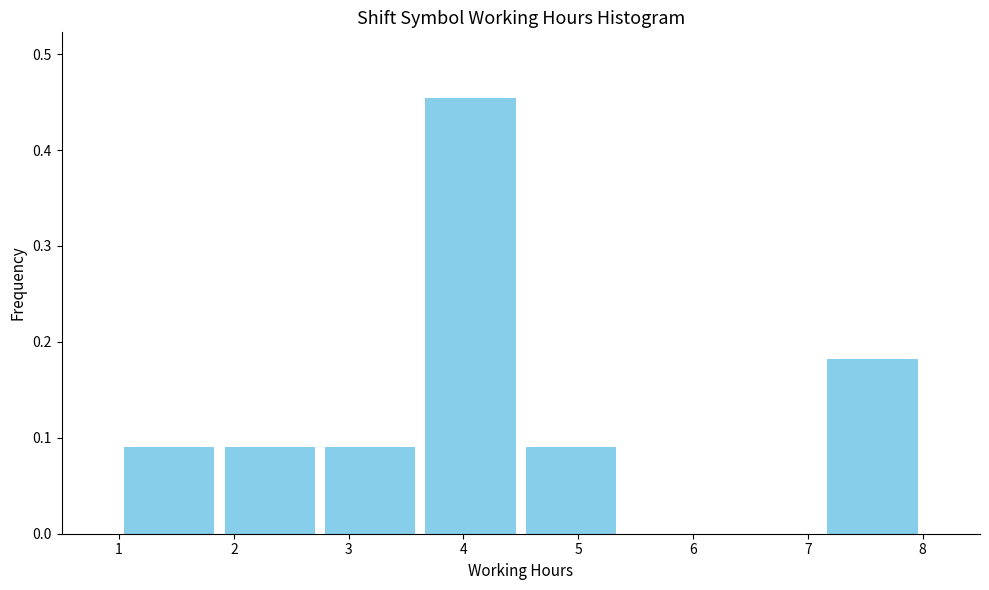

Which range on the x-axis has the tallest bar?

3.6 to 4.5